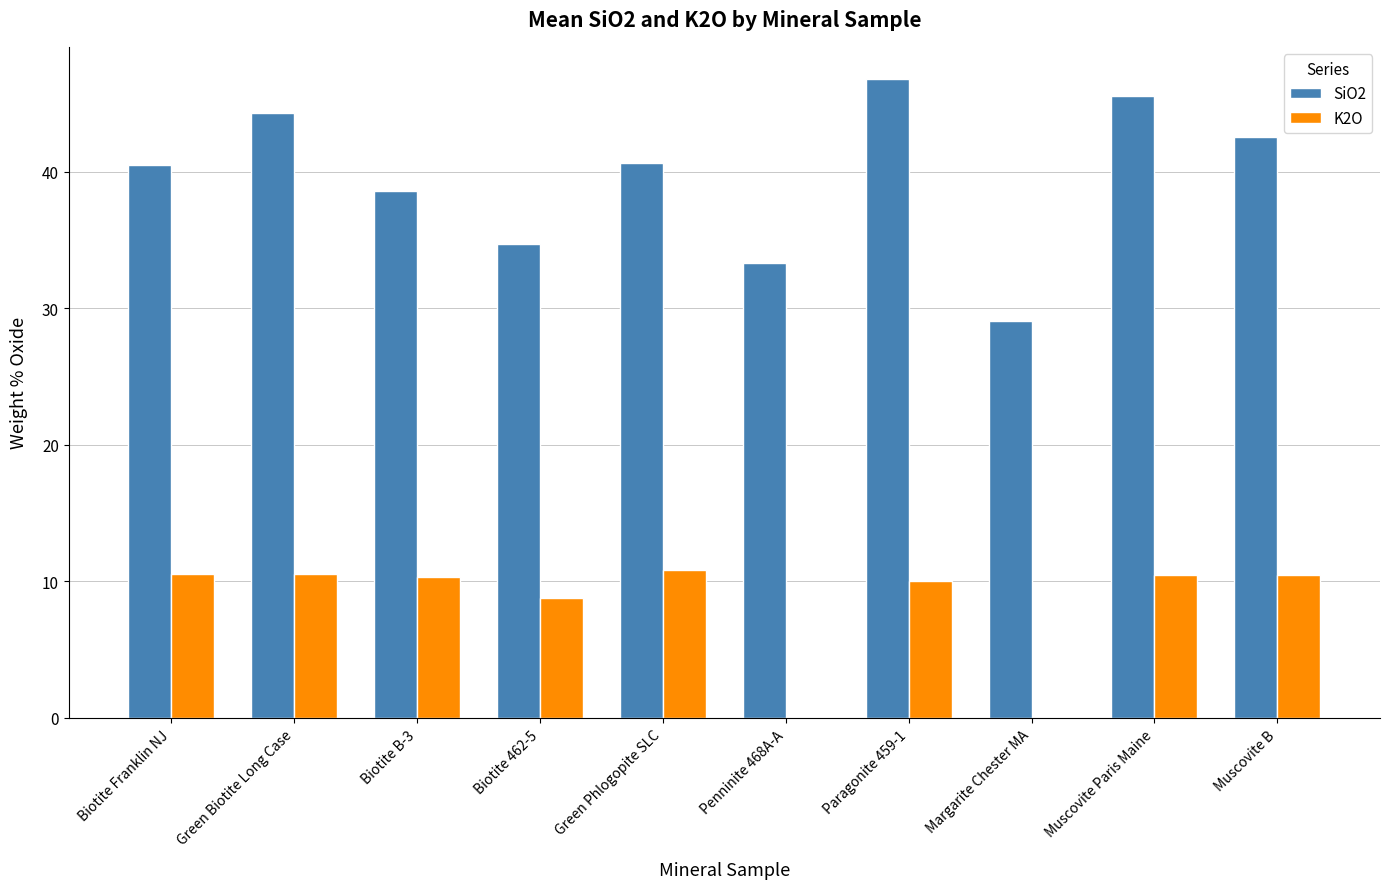

Which series changed the most between Biotite B-3 and Paragonite 459-1?

SiO2